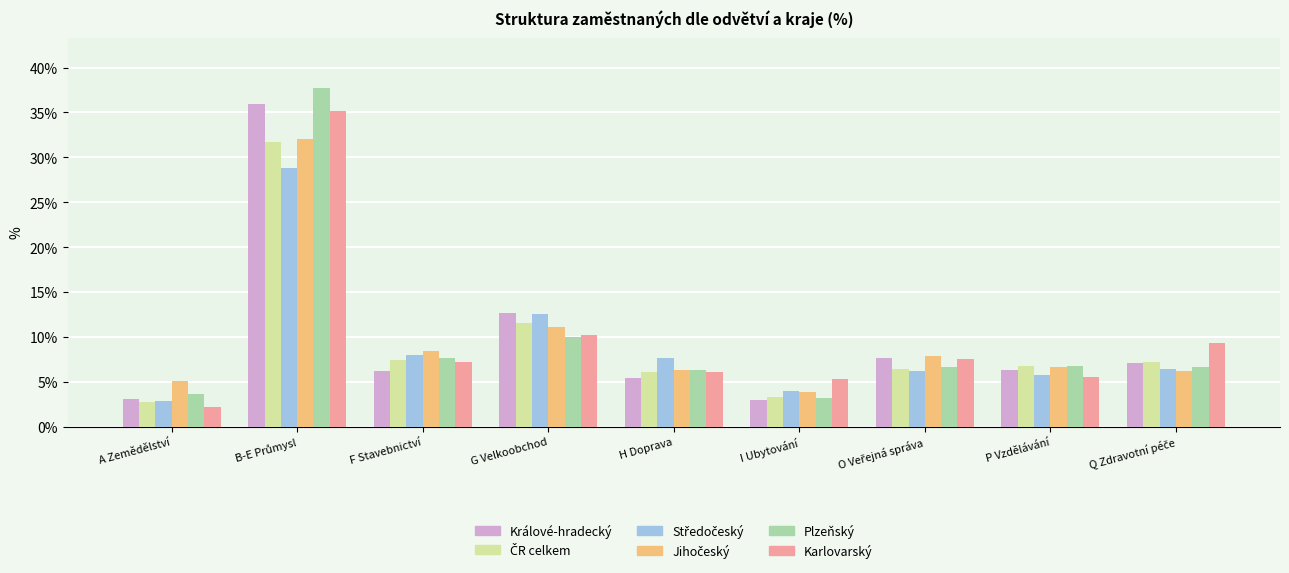

What is the average value of the Plzeňský series?

9.8